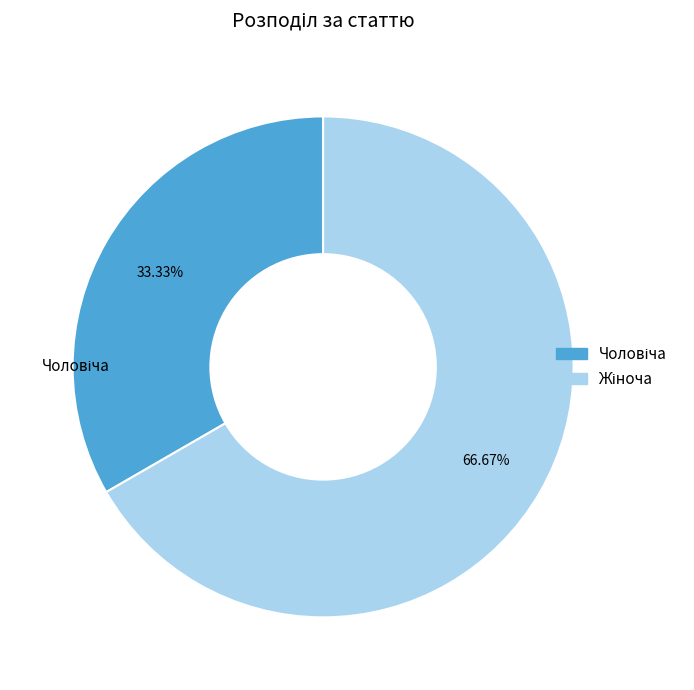

Does any single category account for the majority?

Yes